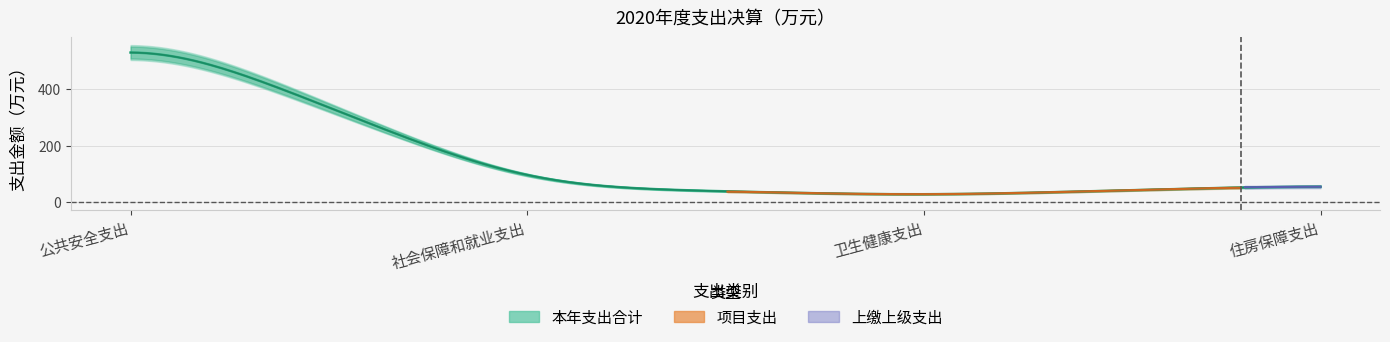

Which series has the widest spread of values?

本年支出合计